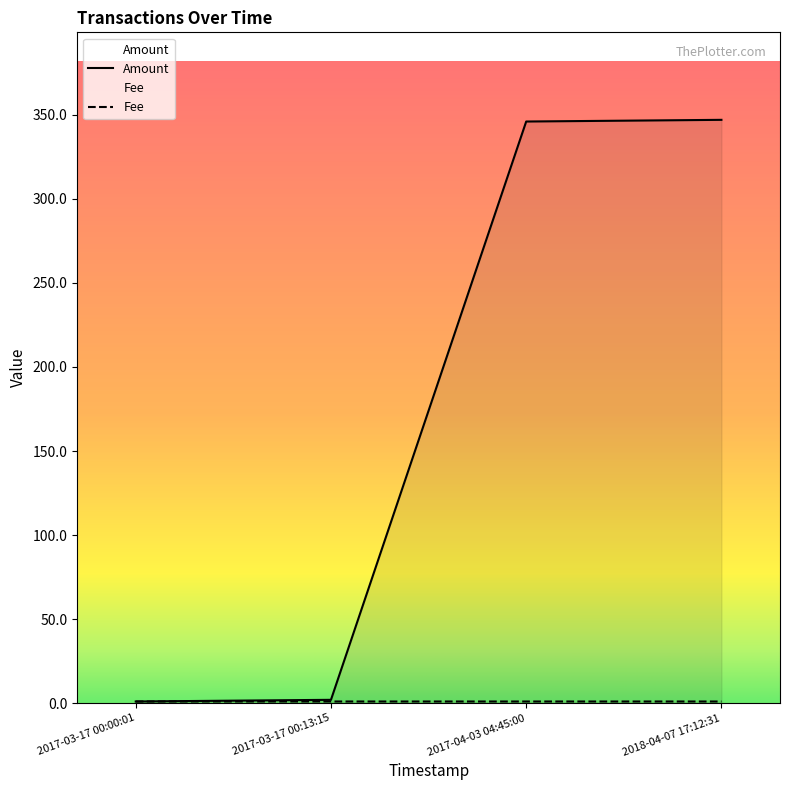

True or false: Fee has a value of 1.0 at 2018-04-07 17:12:31.

True